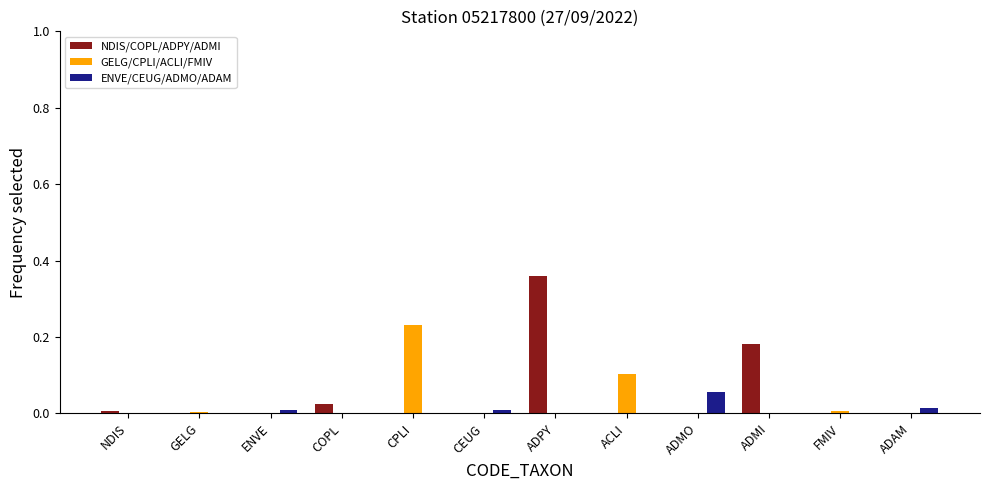

Count the number of categories in the chart.

12